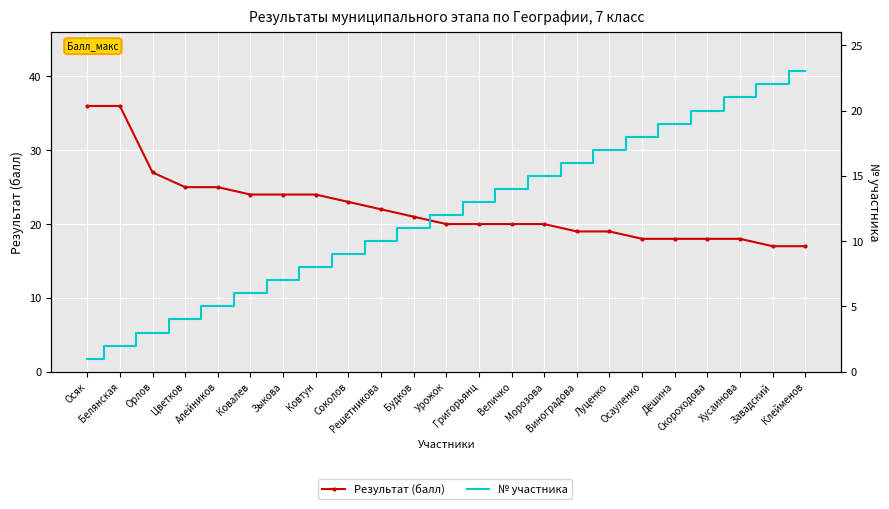

At how many categories does at least one series exceed 5?

23